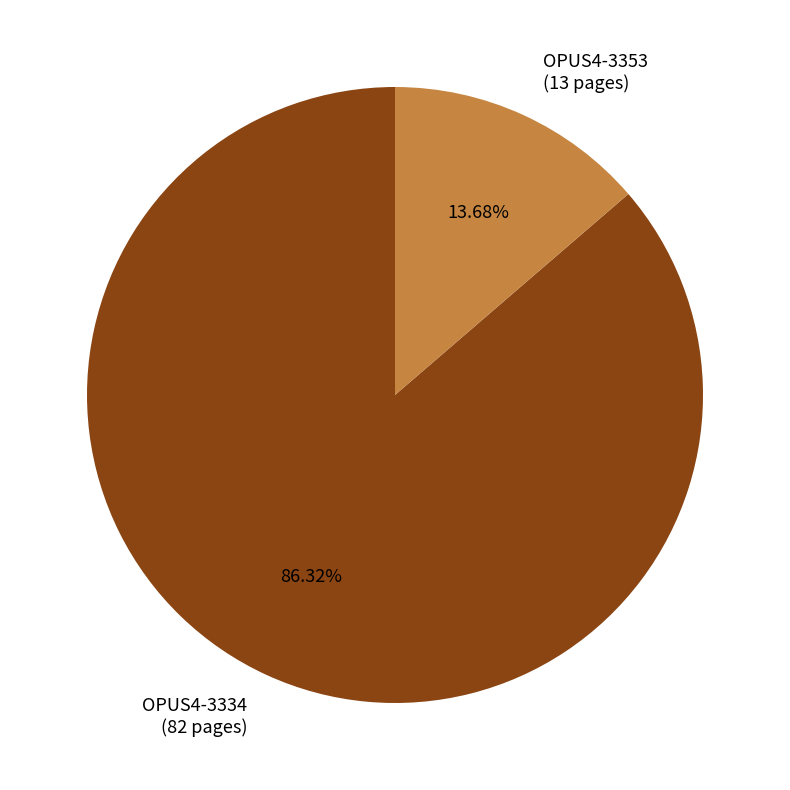

Does OPUS4-3353 represent more than half of the total?

No